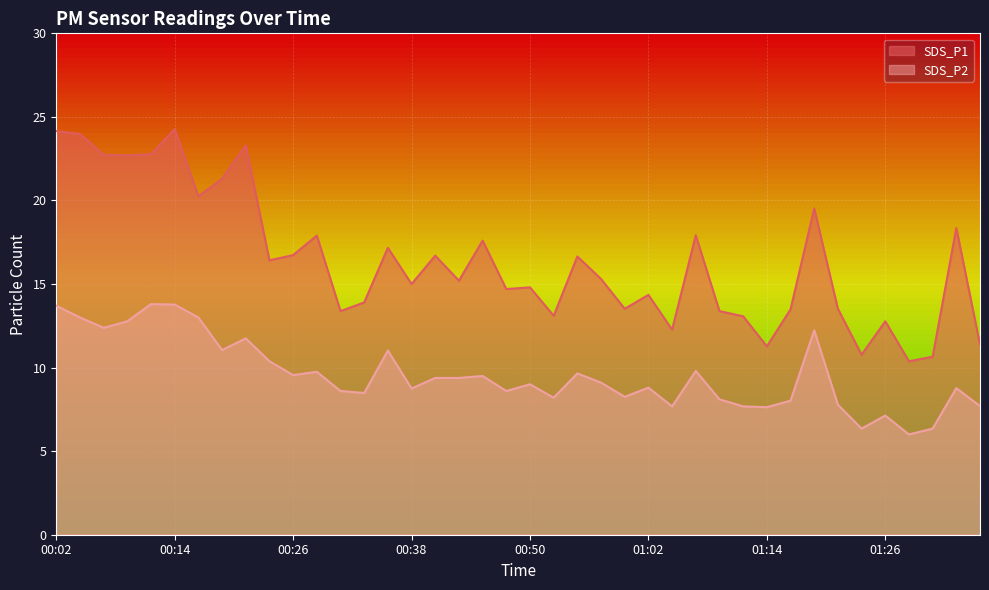

What is the difference between the highest and lowest values at 01:29?

4.4